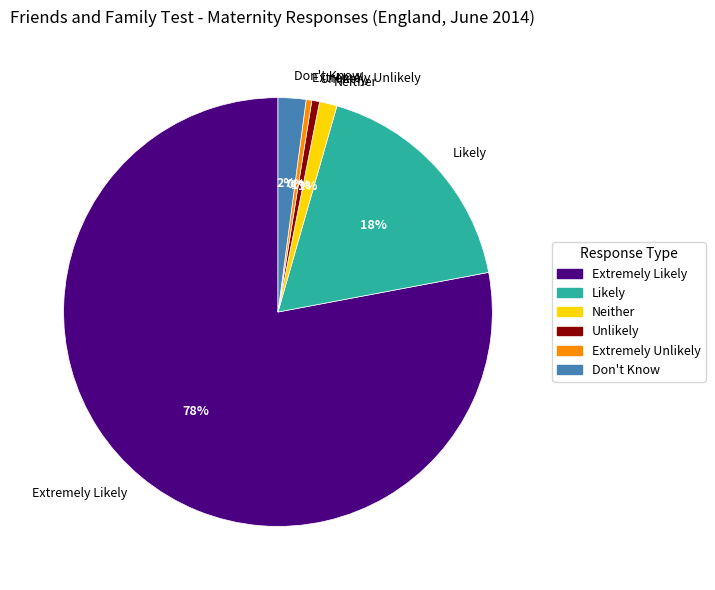

Which has a higher value, Extremely Likely or Neither?

Extremely Likely